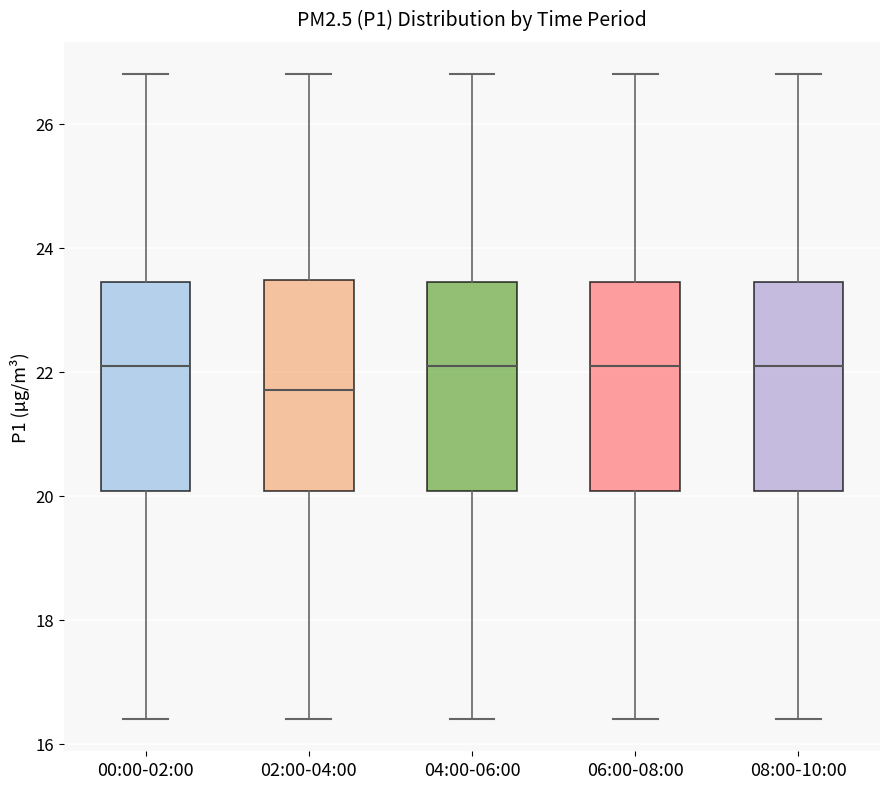

Reading left to right, transcribe this box plot: for each box, give where its median line is, the range the box spans, and where its two whiskers end, as read against the y-axis. The values are not printed on the chart, so give them approximately, as read against the axis.

00:00-02:00: median 22.2, box 20.0 to 23.4, whiskers 16.4 to 26.8
02:00-04:00: median 21.8, box 20.0 to 23.4, whiskers 16.4 to 26.8
04:00-06:00: median 22.2, box 20.0 to 23.4, whiskers 16.4 to 26.8
06:00-08:00: median 22.2, box 20.0 to 23.4, whiskers 16.4 to 26.8
08:00-10:00: median 22.2, box 20.0 to 23.4, whiskers 16.4 to 26.8